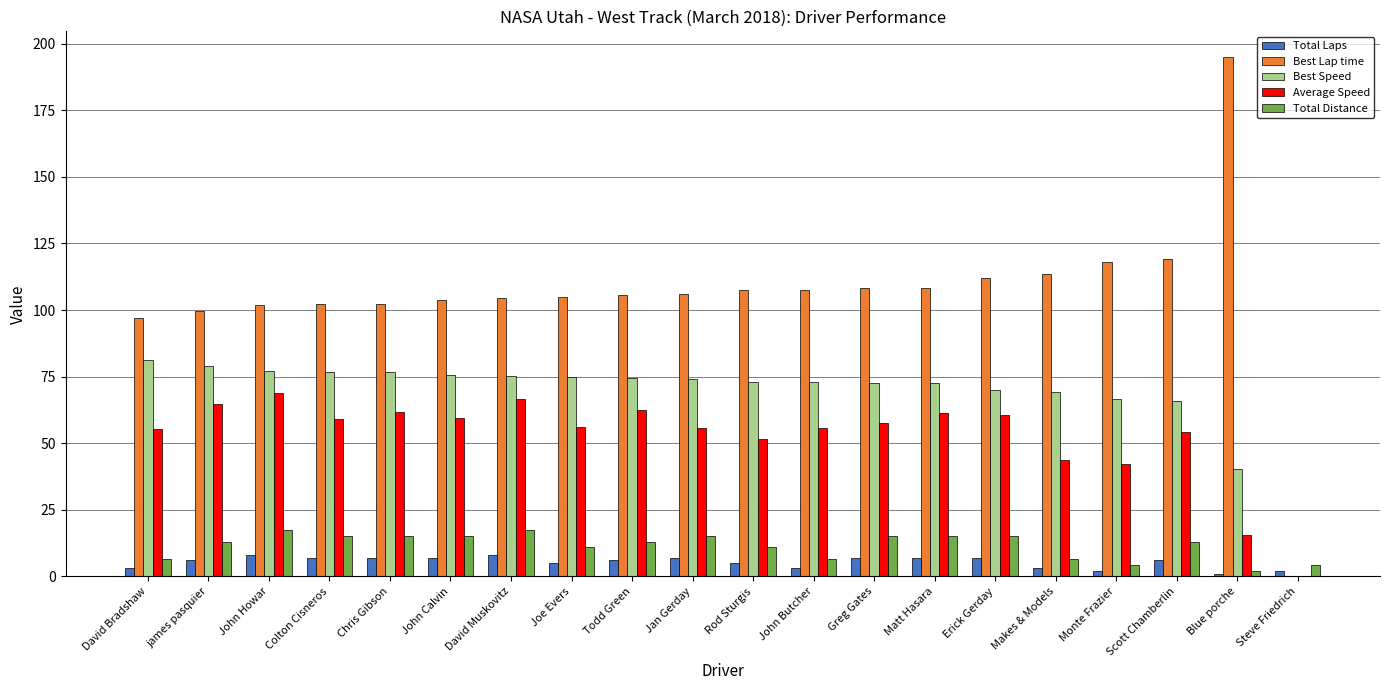

Which series has the largest total across all categories?

Best Lap time